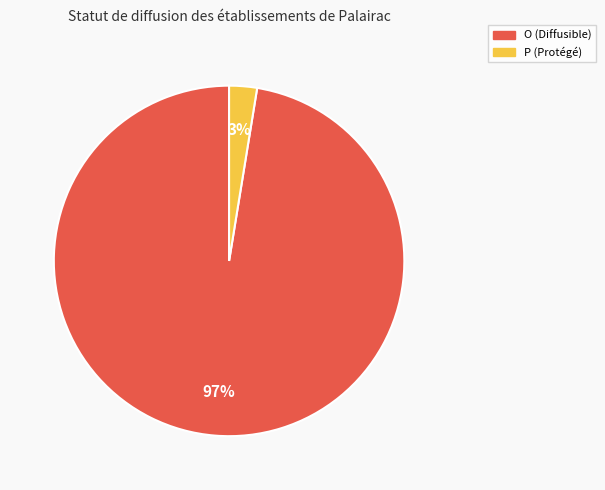

How many segments does this pie chart have?

2